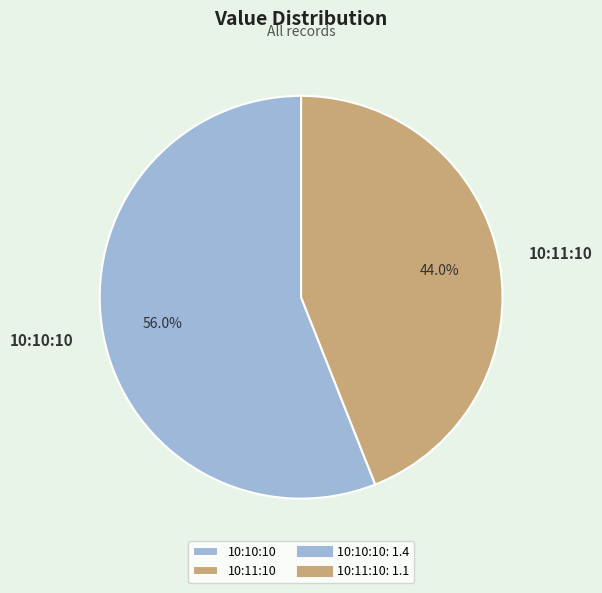

Which slice is the largest?

10:10:10